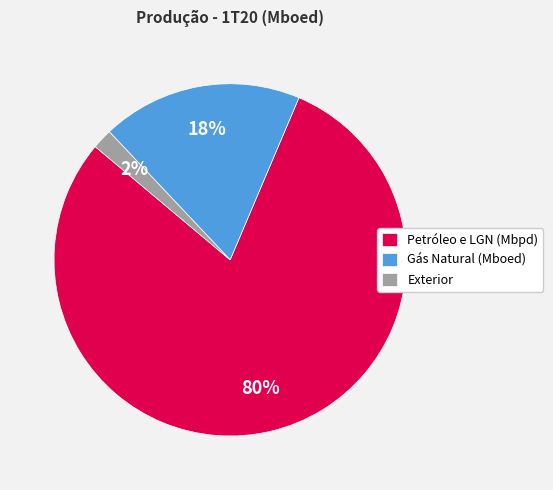

How many slices are in this pie chart?

3